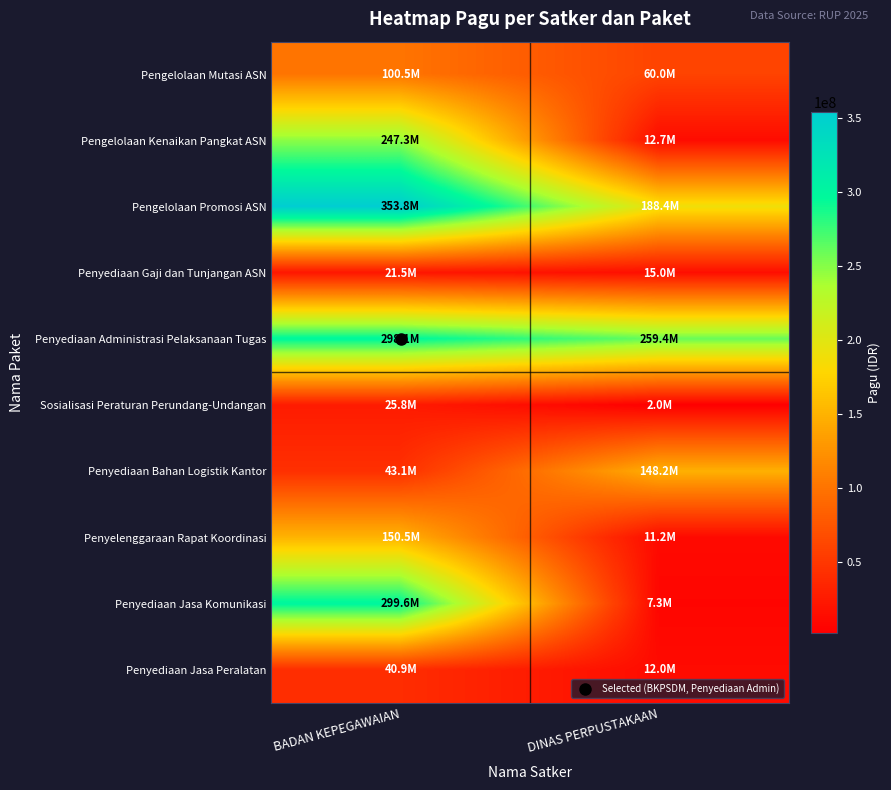

What is the minimum value shown in the chart?

2040000